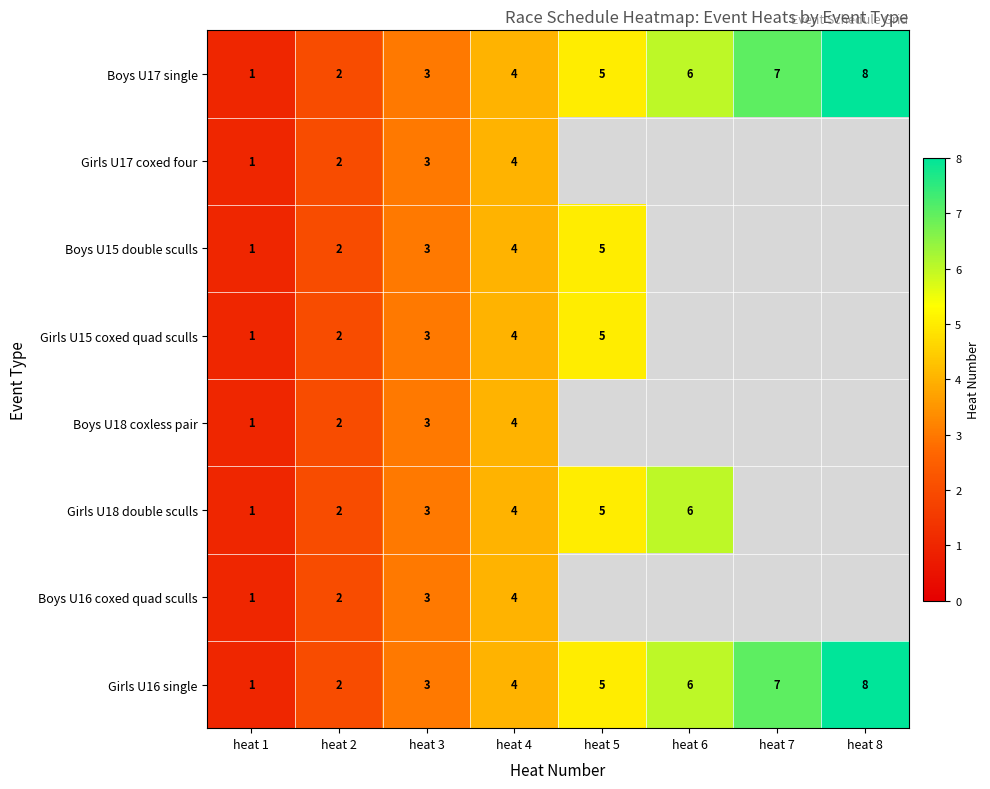

Is the value of Boys U15 double sculls at heat 1 greater than the value of Boys U17 single at heat 8?

No